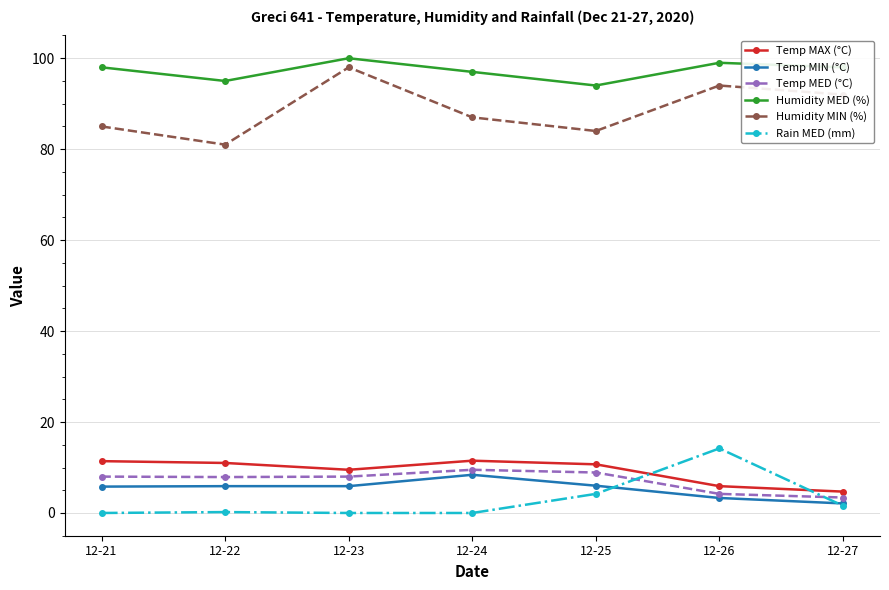

List the labels in order of Humidity MIN (%) value, largest first.

12-23, 12-26, 12-27, 12-24, 12-21, 12-25, 12-22